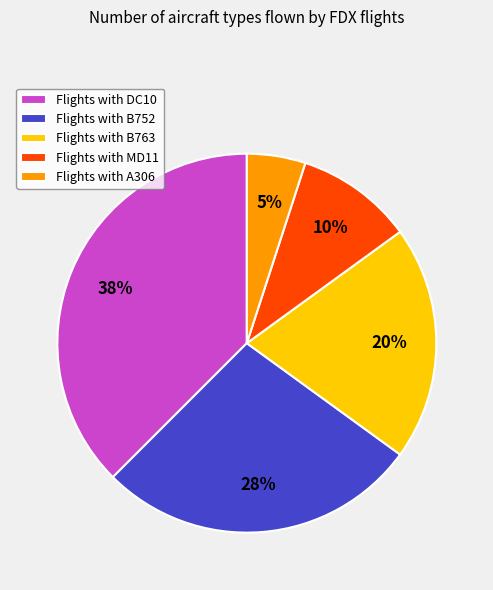

What is the ratio of the value at Flights with MD11 to the value at Flights with A306?

2.0